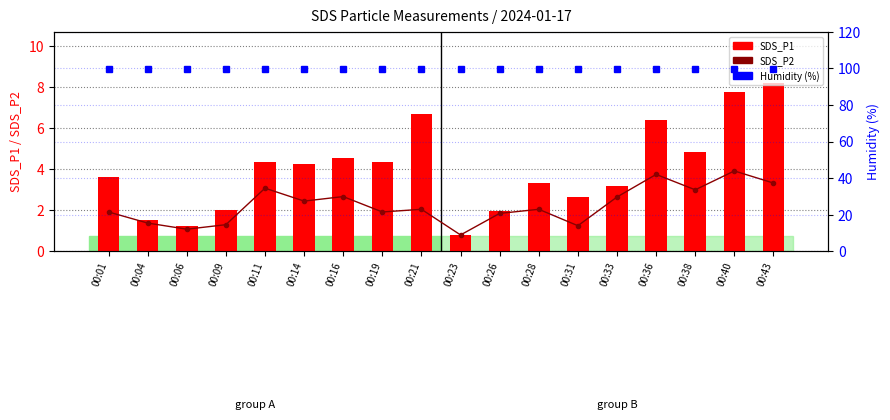

At which category is the sum across all series the highest?

00:40